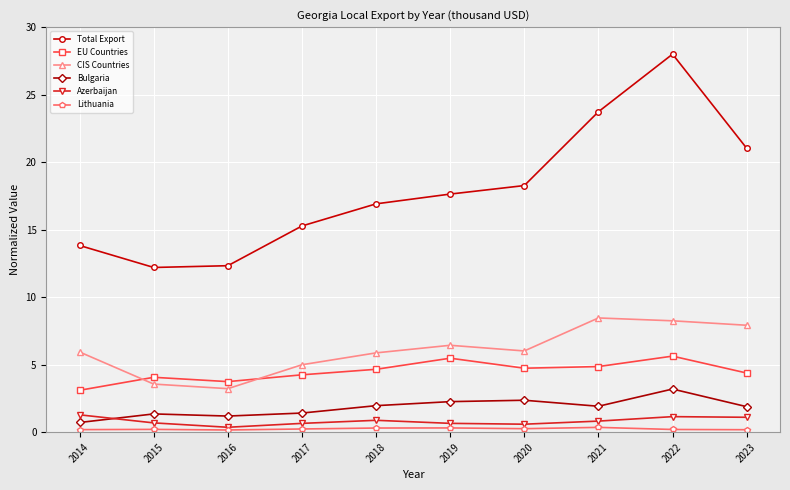

True or false: EU Countries and Lithuania intersect in this chart.

False